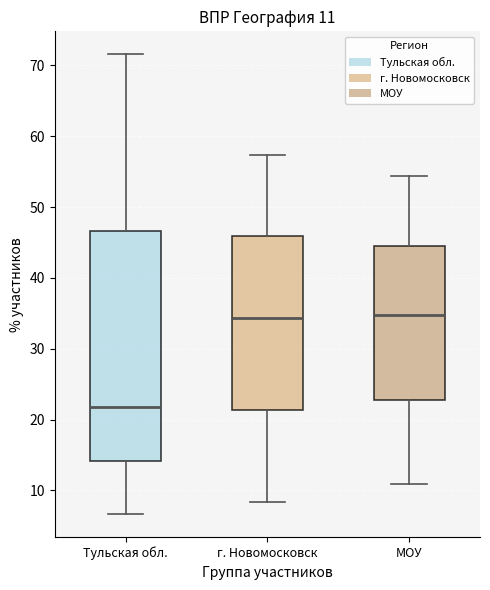

Comparing the boxes themselves (not the whiskers), which one is the tallest?

Тульская обл.